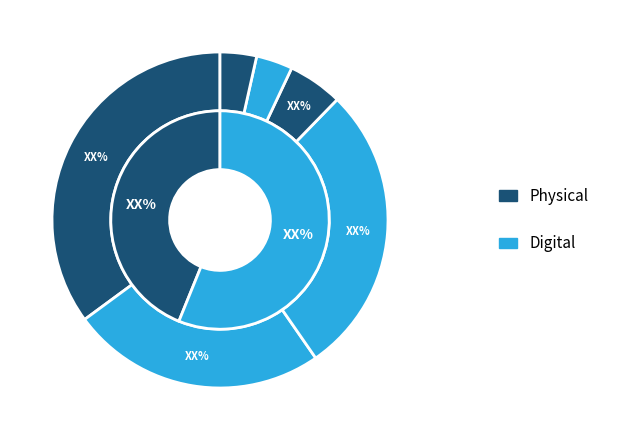

Is there any slice that represents more than half of the pie?

No